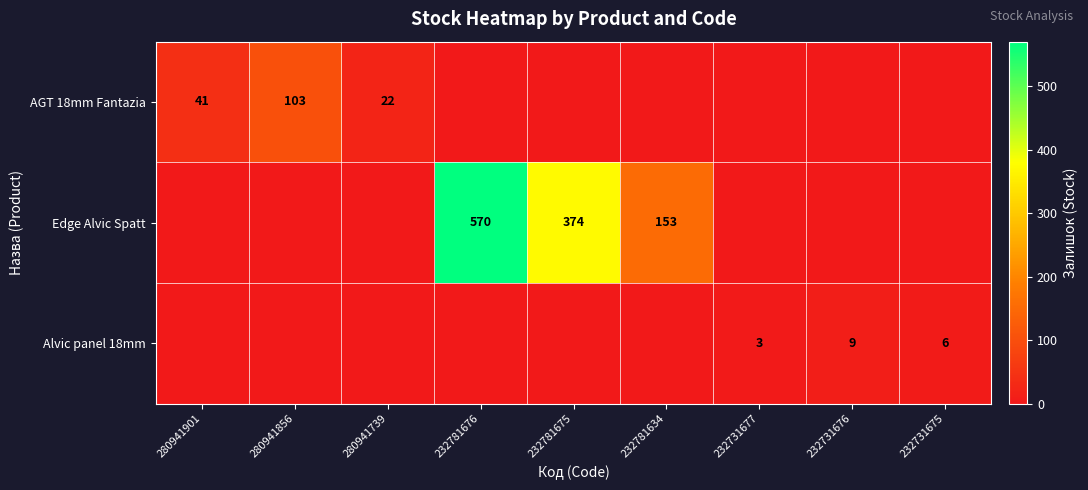

What is the spread (max minus min) of values at 232731675?

6